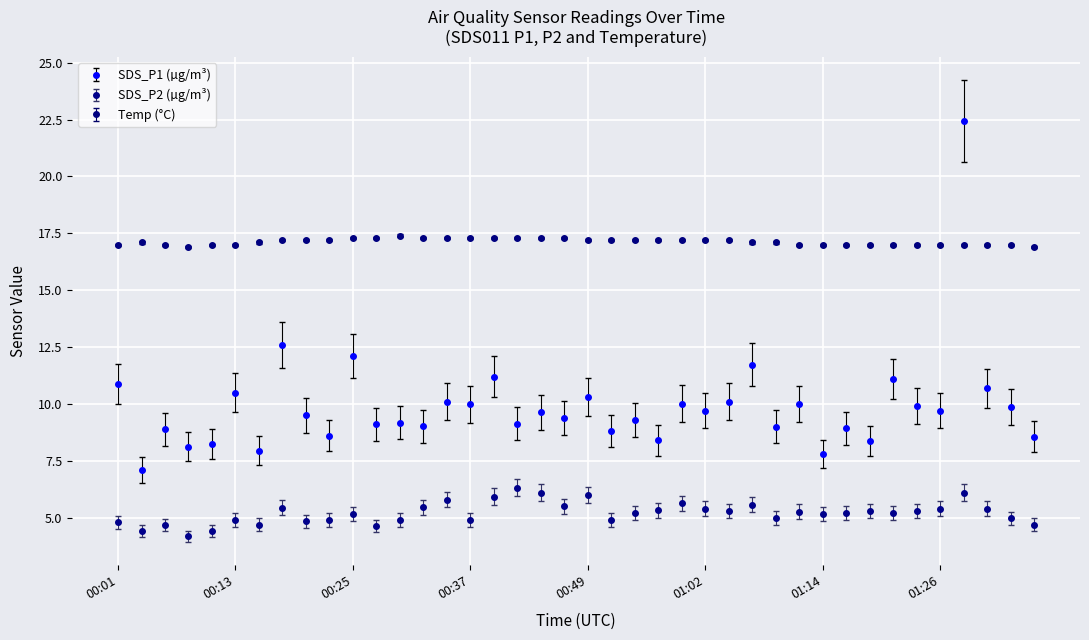

True or false: SDS_P1 (µg/m³) and SDS_P2 (µg/m³) intersect in this chart.

False